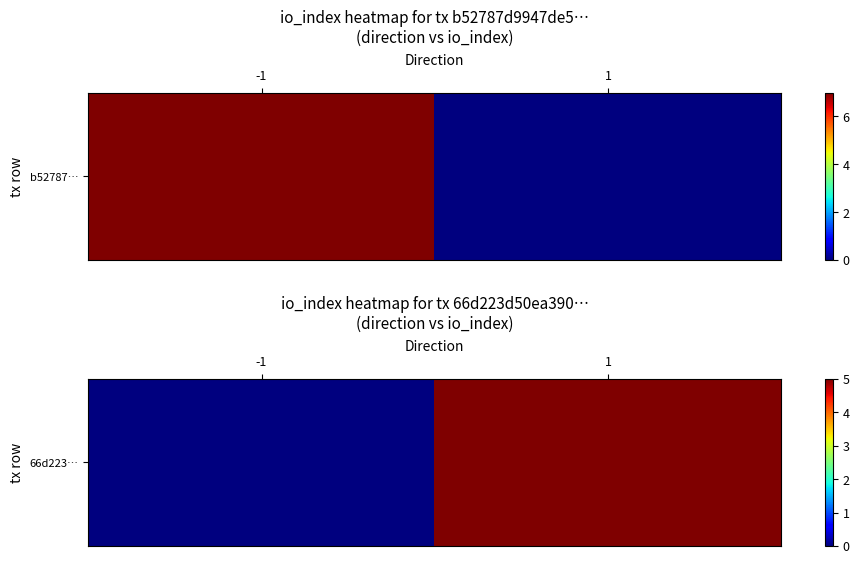

How many values are between 0 and 5?

2